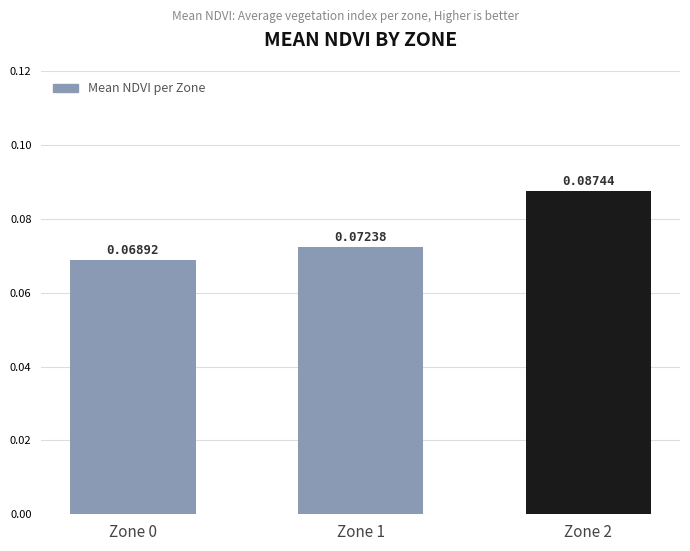

Rank the categories by value from lowest to highest.

Zone 0, Zone 1, Zone 2